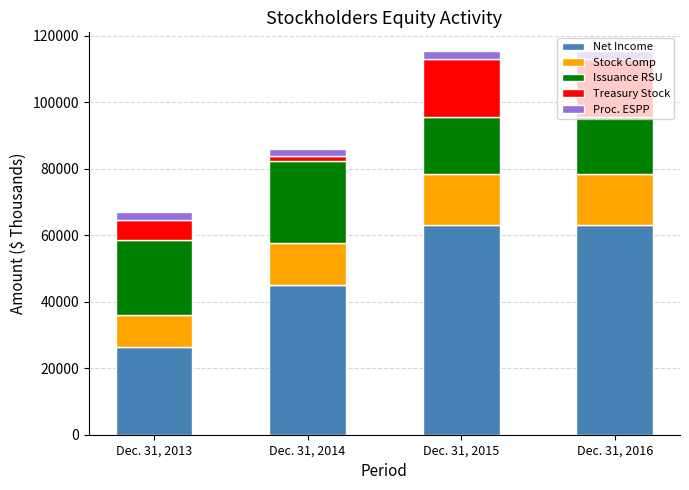

How many values in the Net Income series are below 63084?

2